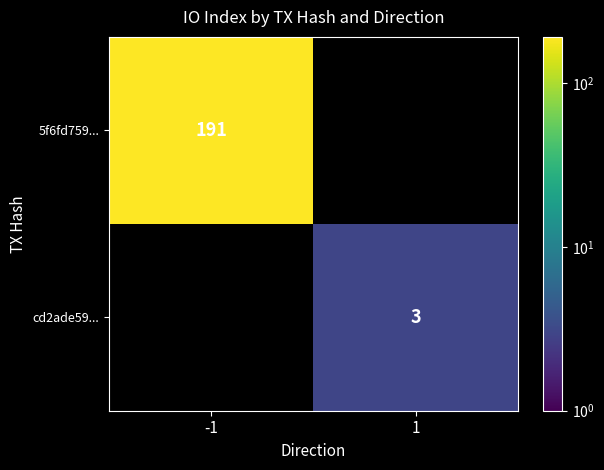

What is the total value across all series at -1?

191